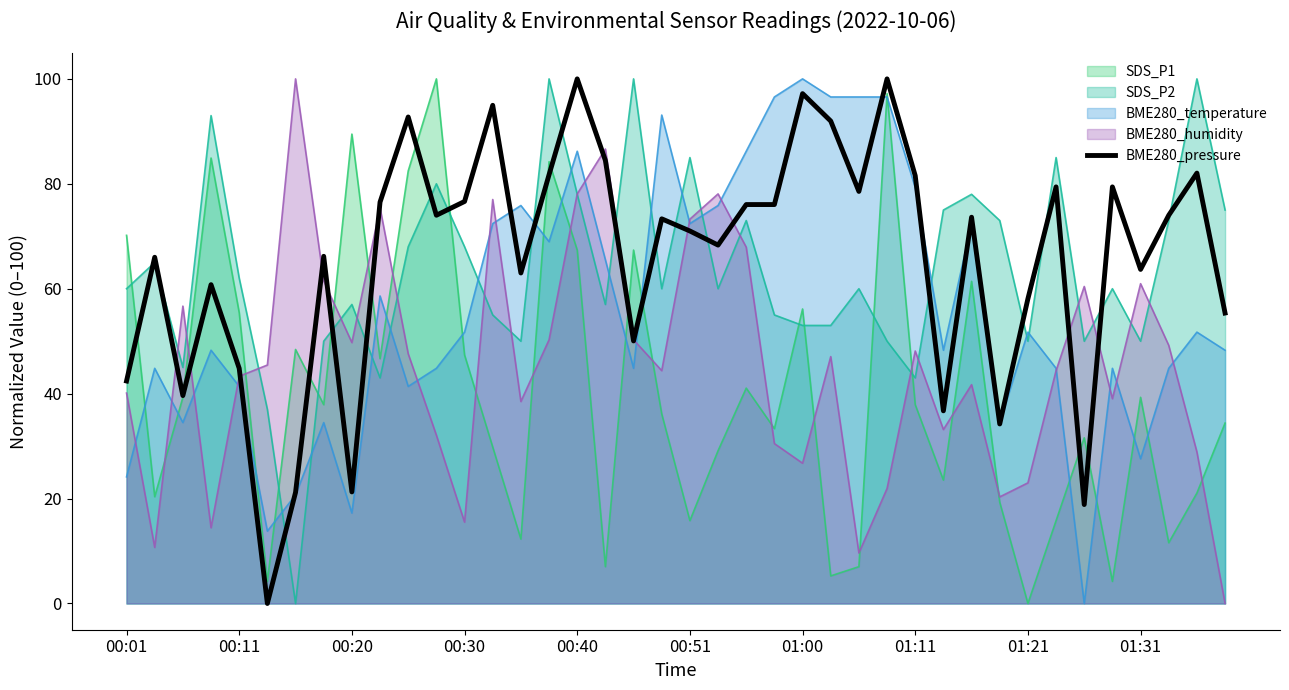

True or false: the data shows 95.0 at 13.

True